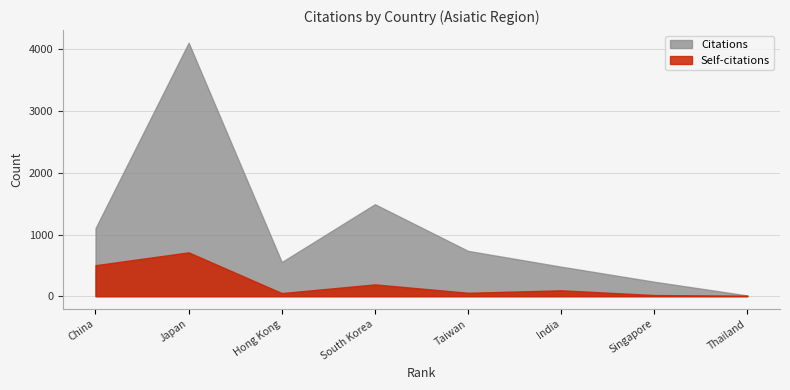

True or false: Self-citations and Citations intersect in this chart.

False